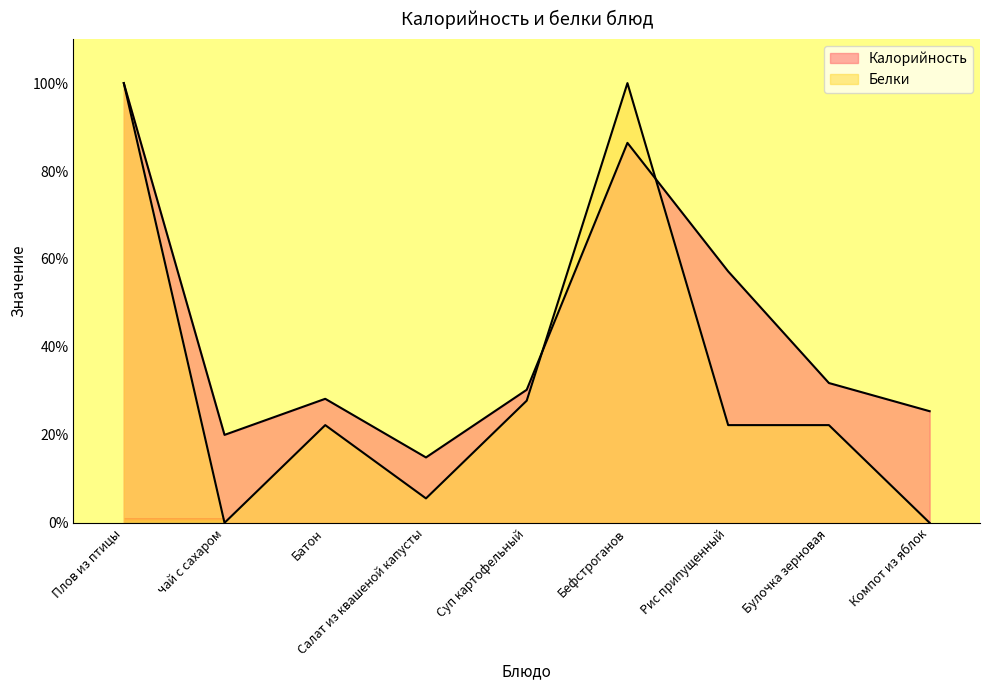

Reading right to left, list all the values displayed in this chart.

Калорийность: Компот из яблок=25.4	Булочка зерновая=31.8	Рис припущенный=57.2	Бефстроганов=86.4	Суп картофельный=30.3	Салат из квашеной капусты=14.9	Батон=28.2	чай с сахаром=20.0	Плов из птицы=100.0
Белки: Компот из яблок=0.0	Булочка зерновая=22.2	Рис припущенный=22.2	Бефстроганов=100.0	Суп картофельный=27.8	Салат из квашеной капусты=5.6	Батон=22.2	чай с сахаром=0.0	Плов из птицы=100.0